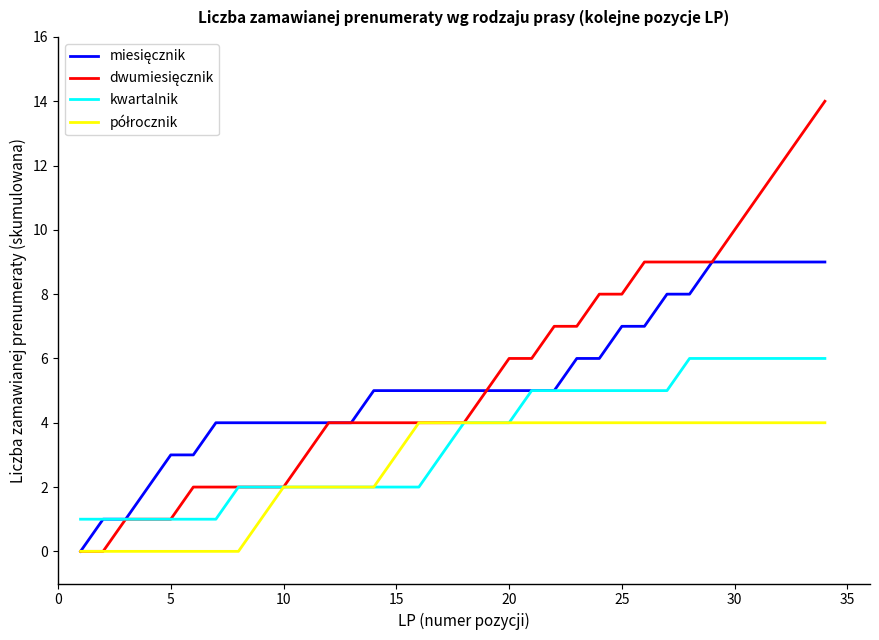

Does the chart have visible grid lines?

No